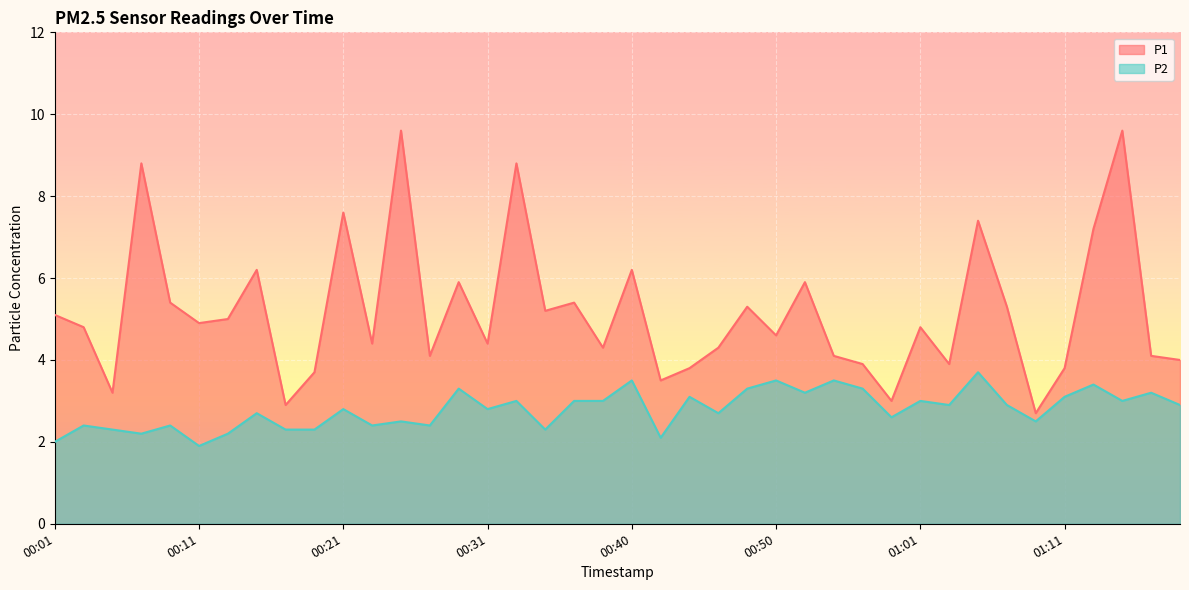

Reading left to right, transcribe all the data shown in this chart.

P1: 5.1	4.8	3.2	8.8	5.4	4.9	5.0	6.2	2.9	3.7	7.6	4.4	9.6	4.1	5.9	4.4	8.8	5.2	5.4	4.3	6.2	3.5	3.8	4.3	5.3	4.6	5.9	4.1	3.9	3.0	4.8	3.9	7.4	5.3	2.7	3.8	7.2	9.6	4.1	4.0
P2: 2.0	2.4	2.3	2.2	2.4	1.9	2.2	2.7	2.3	2.3	2.8	2.4	2.5	2.4	3.3	2.8	3.0	2.3	3.0	3.0	3.5	2.1	3.1	2.7	3.3	3.5	3.2	3.5	3.3	2.6	3.0	2.9	3.7	2.9	2.5	3.1	3.4	3.0	3.2	2.9